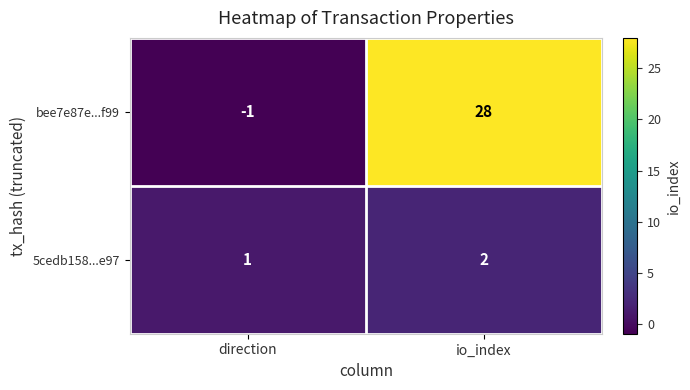

True or false: 5cedb158...e97 has a value of 1 at direction.

True